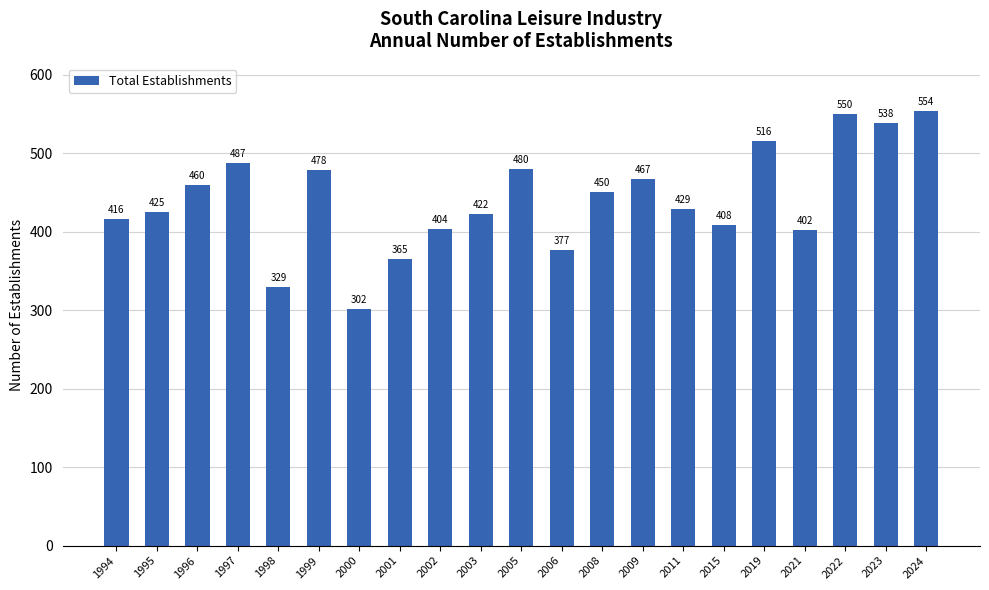

Rank the categories by value from lowest to highest.

2000, 1998, 2001, 2006, 2021, 2002, 2015, 1994, 2003, 1995, 2011, 2008, 1996, 2009, 1999, 2005, 1997, 2019, 2023, 2022, 2024